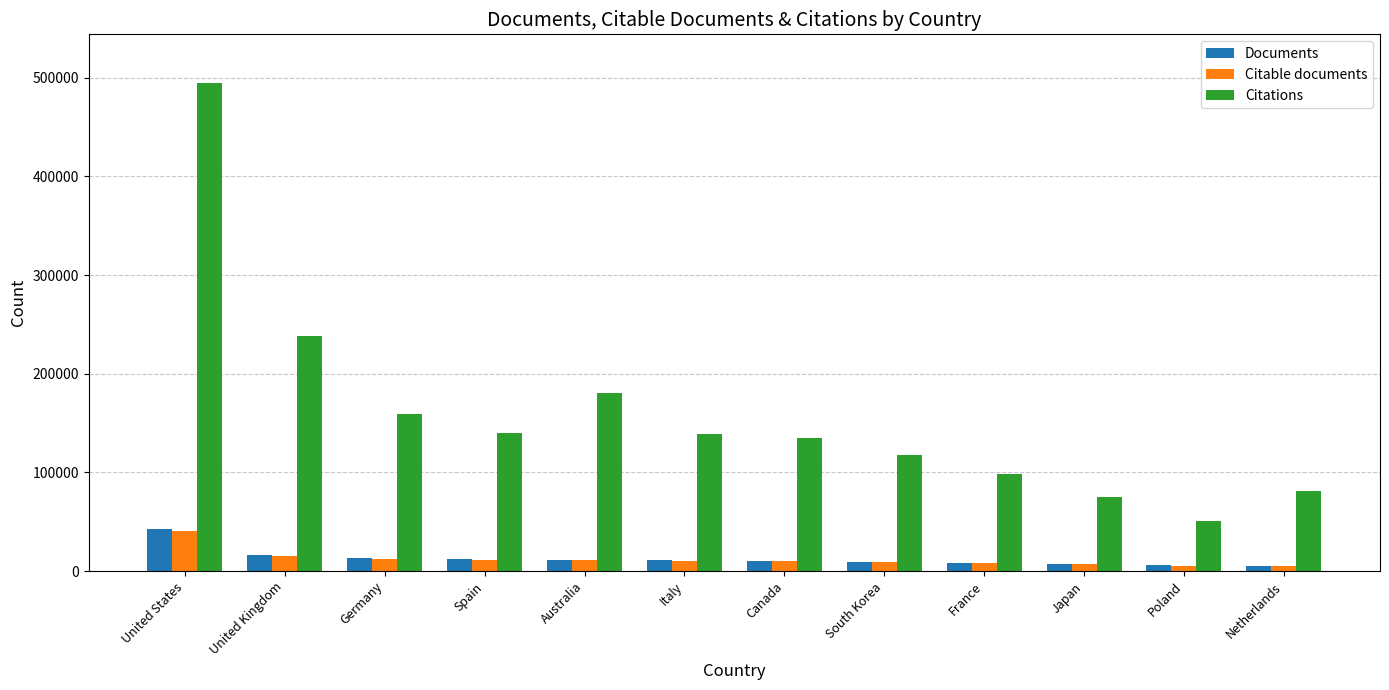

True or false: Citations has a value of 139315 at Italy.

True